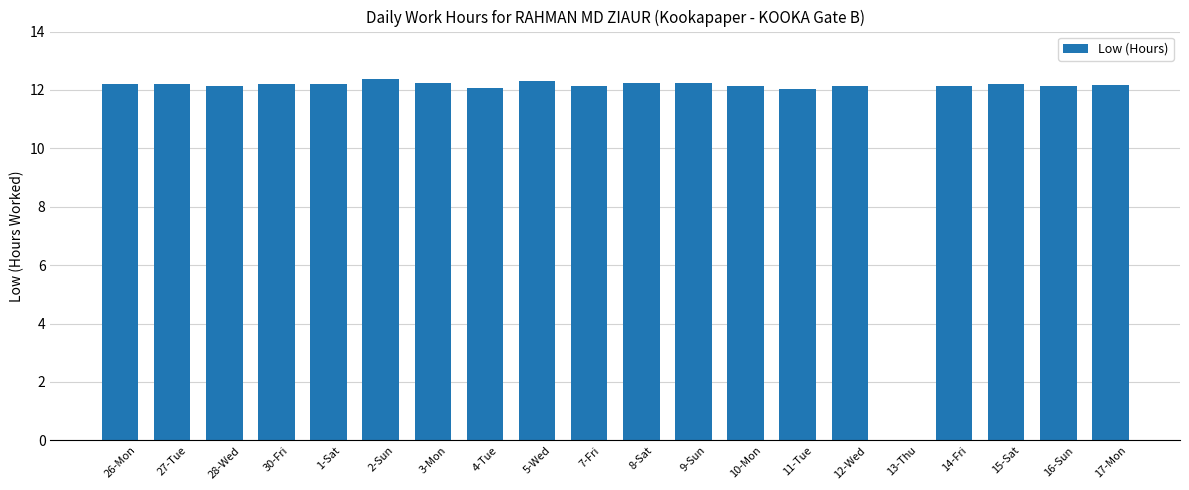

What is the ratio of the value at 17-Mon to the value at 3-Mon?

1.0